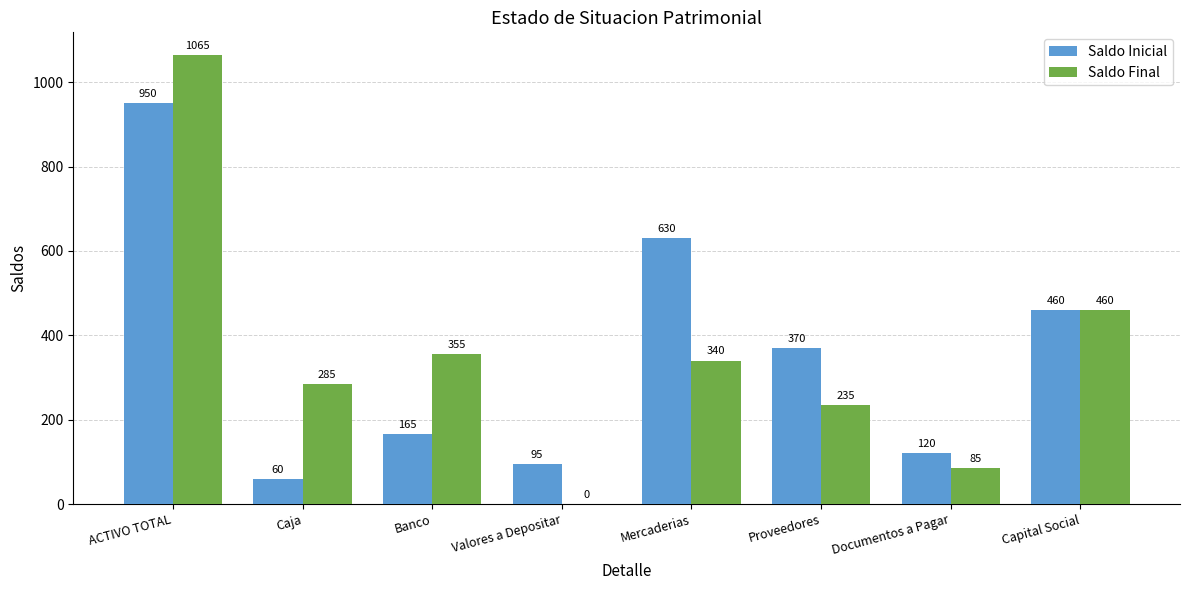

What is the sum of all Saldo Inicial values?

2850